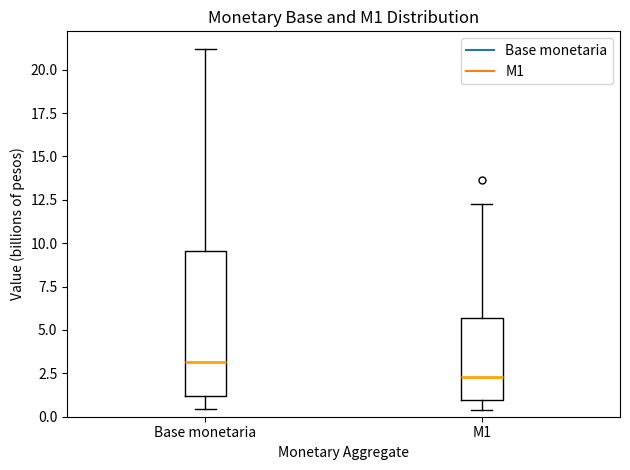

Where does the lower whisker of the box for Base monetaria end on the y-axis? The values are not printed on the chart, so give them approximately, as read against the axis.

0.5